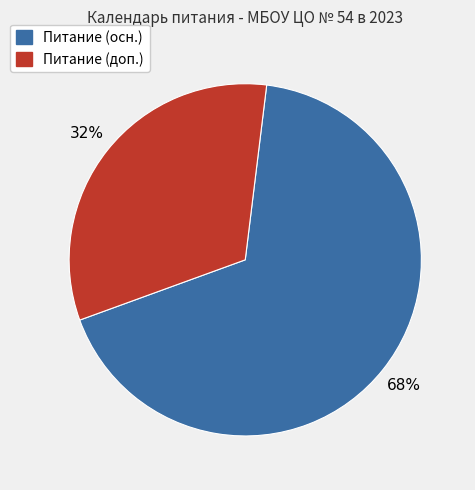

Count the number of slices in the pie.

2